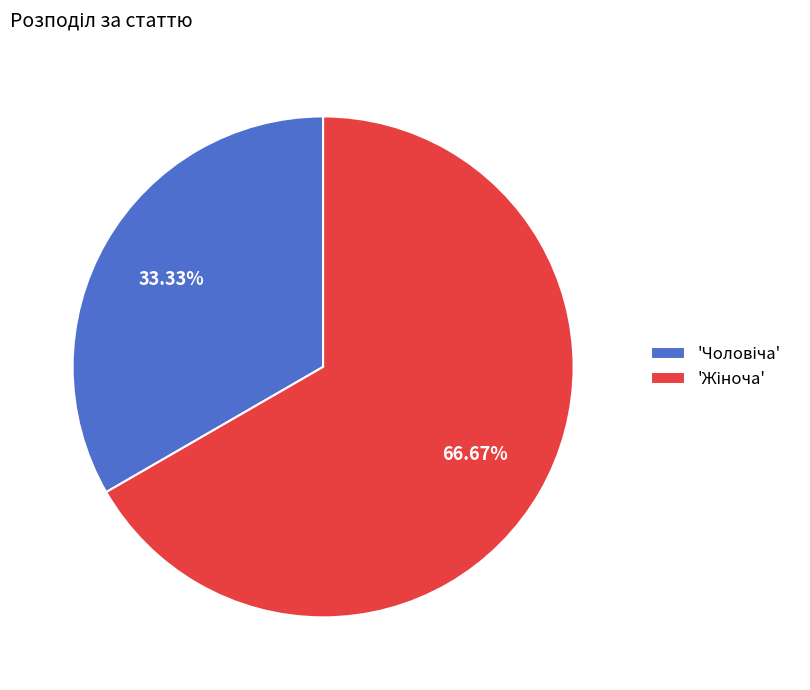

How many segments does this pie chart have?

2